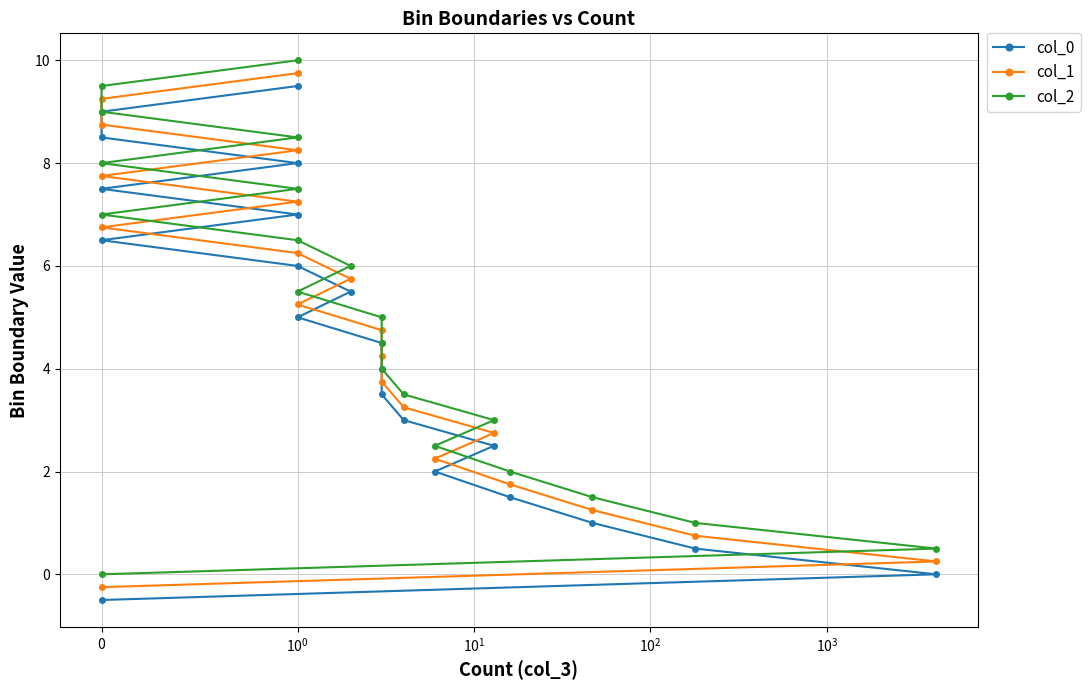

What is the value of the col_1 point at the 10th from the left?

4.2